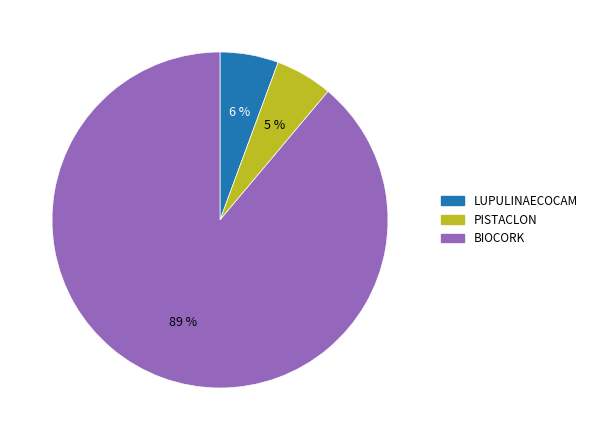

To the nearest percent, what is the combined percentage of BIOCORK and PISTACLON?

94%